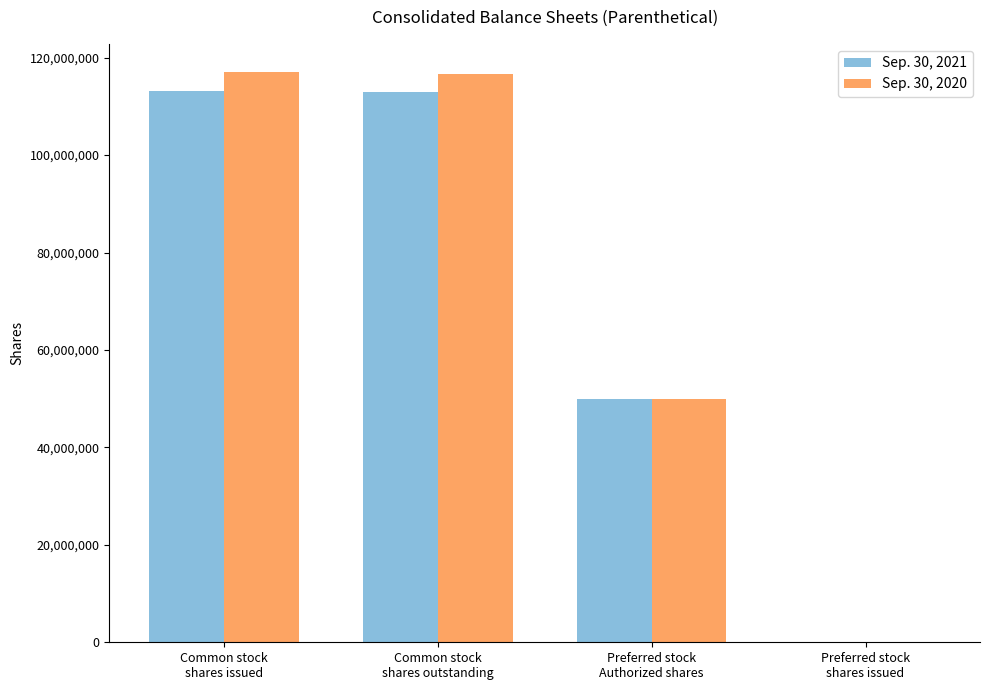

How many positive values does the Sep. 30, 2020 series have?

3